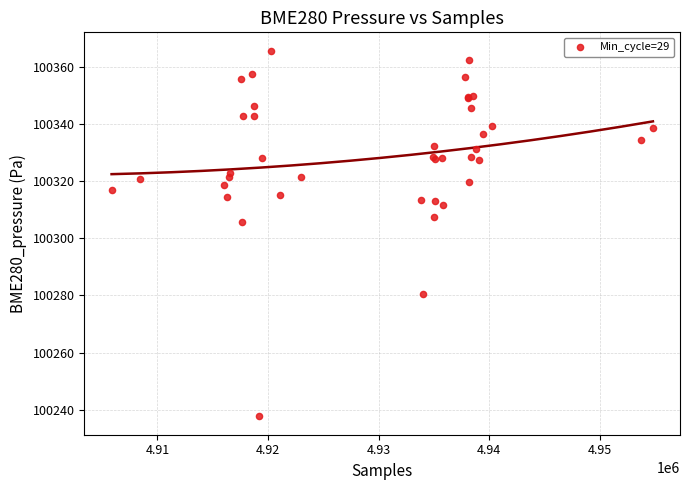

What Y value in the scatter plot is closest to 100301?

100305.6